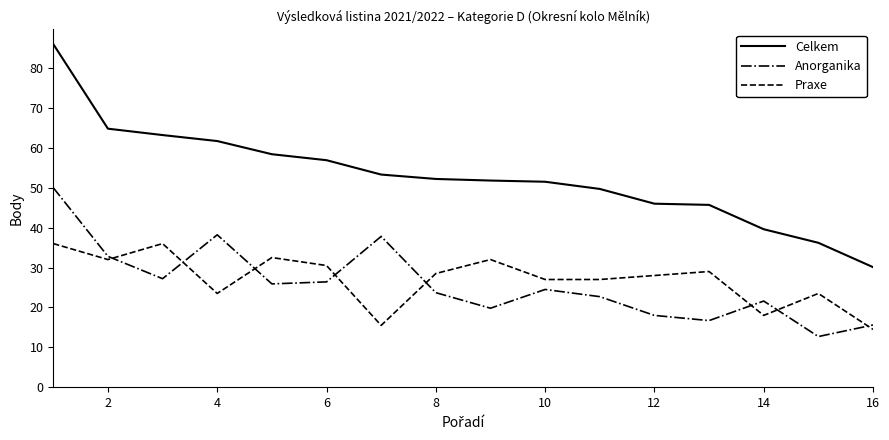

True or false: Celkem and Anorganika intersect in this chart.

False